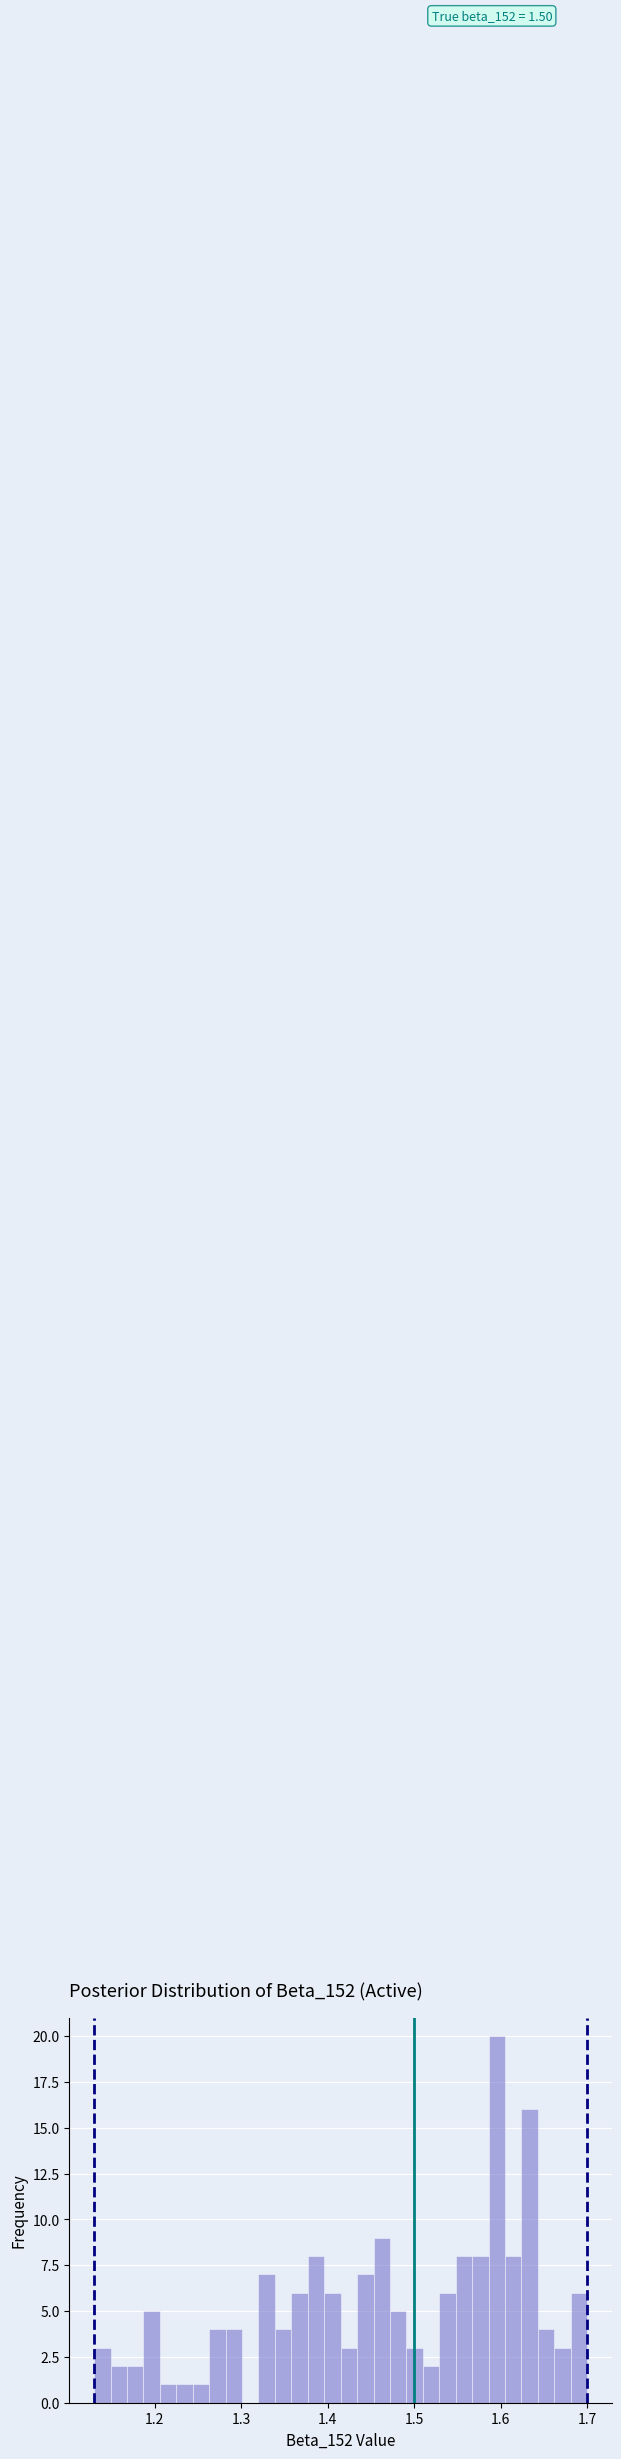

Read against the x-axis, roughly where is the centre of the tallest bar?

1.60